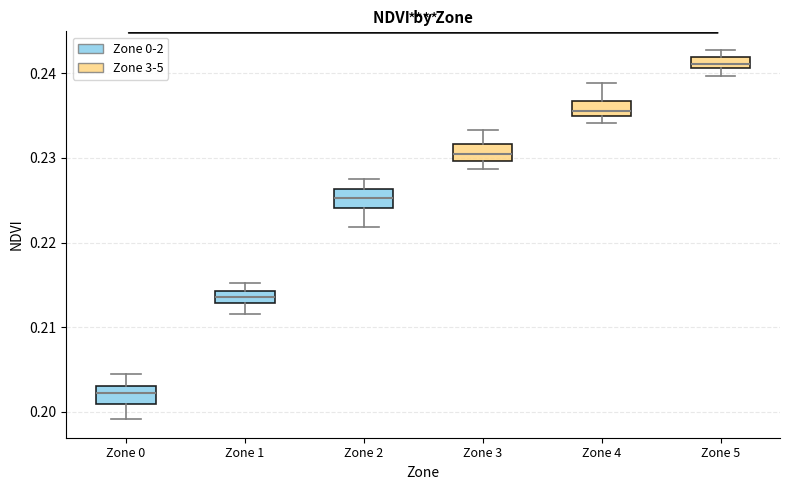

Which box's median line is the lowest?

Zone 0